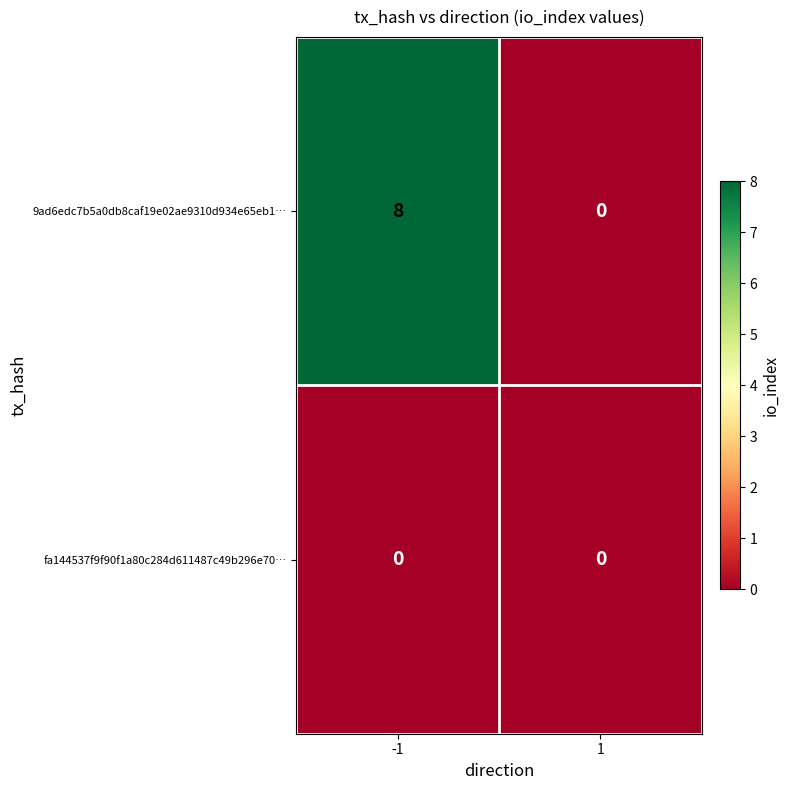

True or false: fa144537f9f90f1a80c284d611487c49b296e70… has a value of 0 at 1.

True